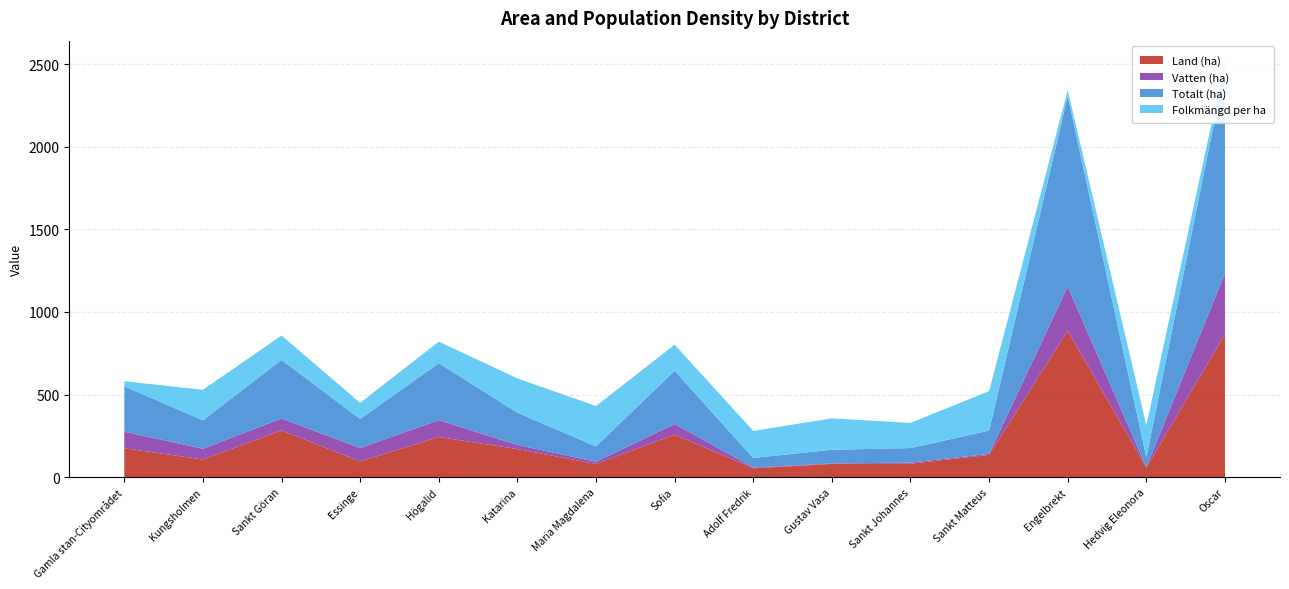

Reading left to right, extract all data points from this chart.

Land (ha): 175.0	107.0	283.0	95.0	243.0	170.0	80.0	257.0	54.0	80.0	81.0	135.0	886.0	58.0	865.0
Vatten (ha): 100.0	65.0	72.0	81.0	102.0	25.0	13.0	65.0	4.0	3.0	7.0	6.0	267.0	2.0	370.0
Totalt (ha): 275.0	172.0	355.0	176.0	345.0	195.0	93.0	322.0	58.0	83.0	88.0	141.0	1153.0	60.0	1235.0
Folkmängd per ha: 30.3	184.8	147.3	97.9	130.3	207.6	244.4	157.6	163.8	189.9	152.2	238.9	36.2	193.1	46.0